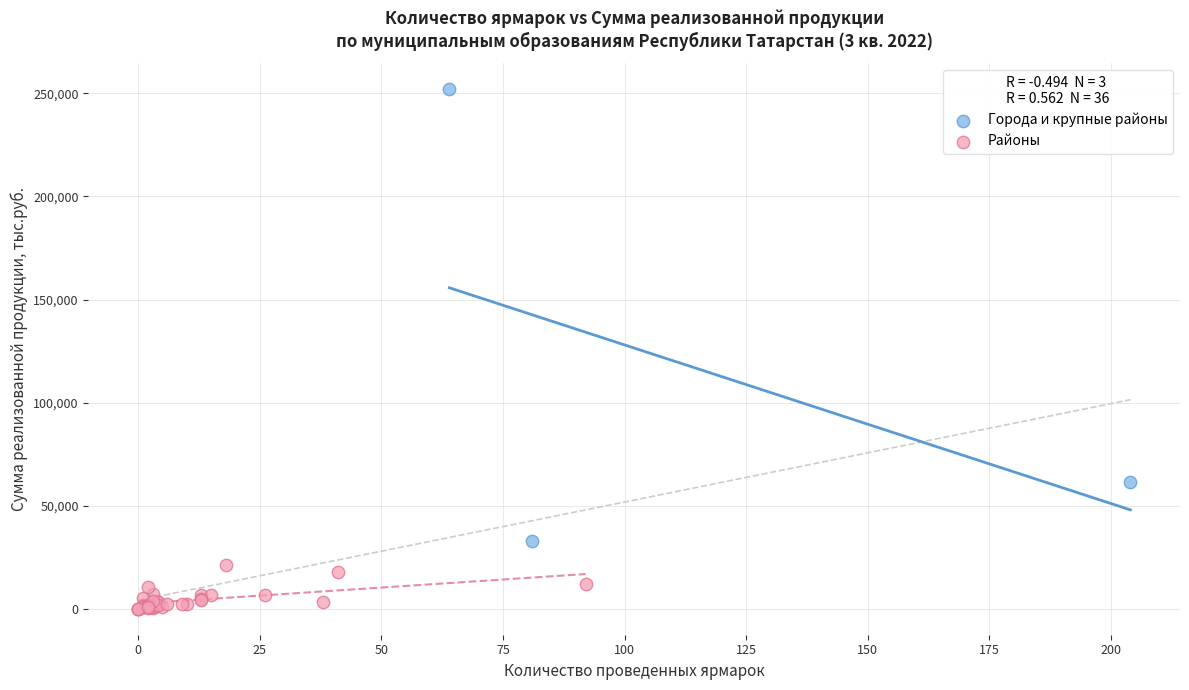

Which series reaches the maximum Y coordinate?

Города и крупные районы